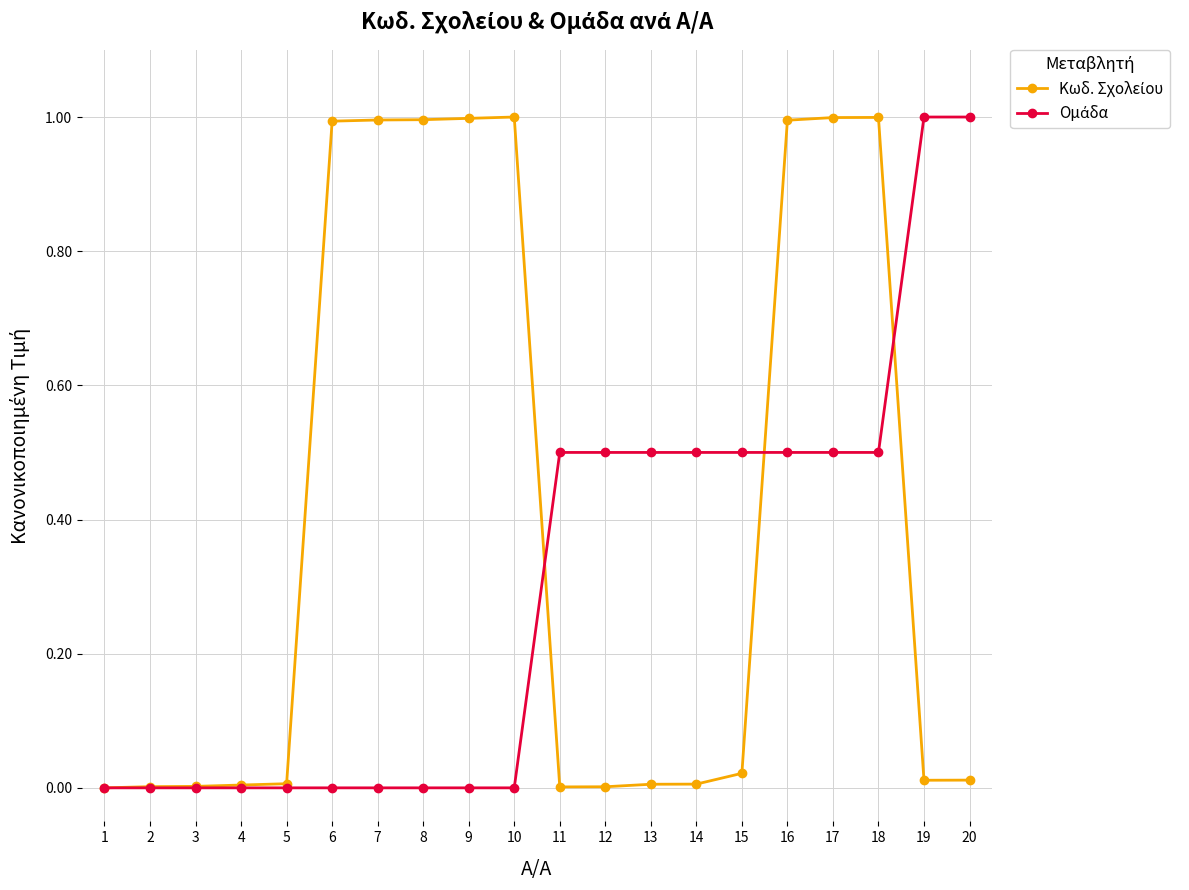

What is the difference between the highest and lowest values at 17?

0.5